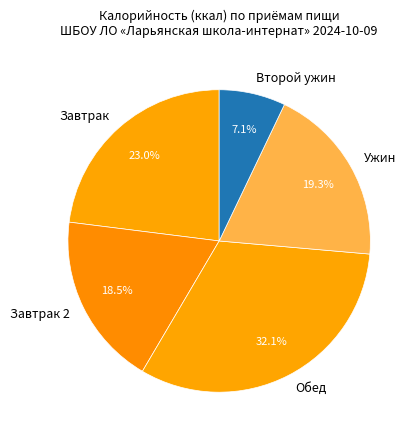

Approximately how many times larger is the value at Ужин compared to Завтрак?

0.8